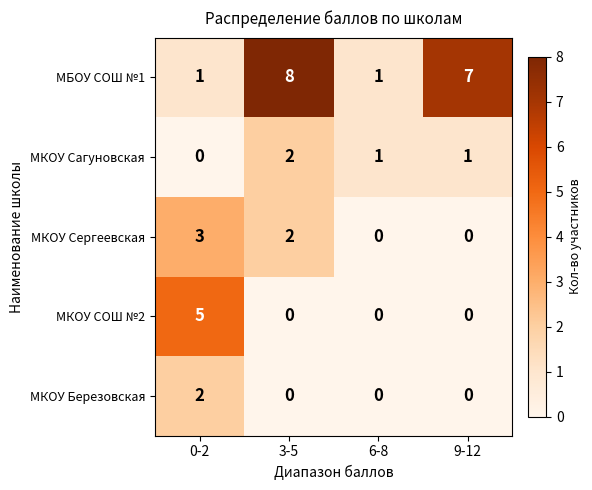

Is it true that МКОУ Сергеевская equals -1 at 9-12?

False